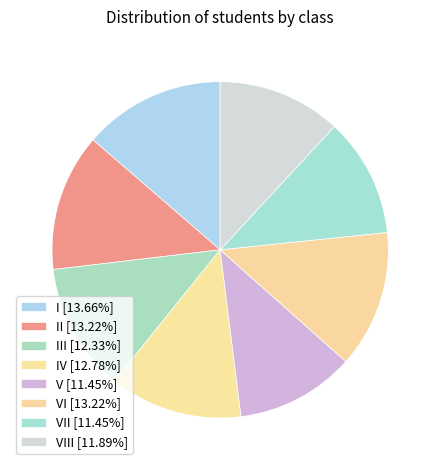

To the nearest percent, what is the difference between the largest and smallest slice percentages?

2%